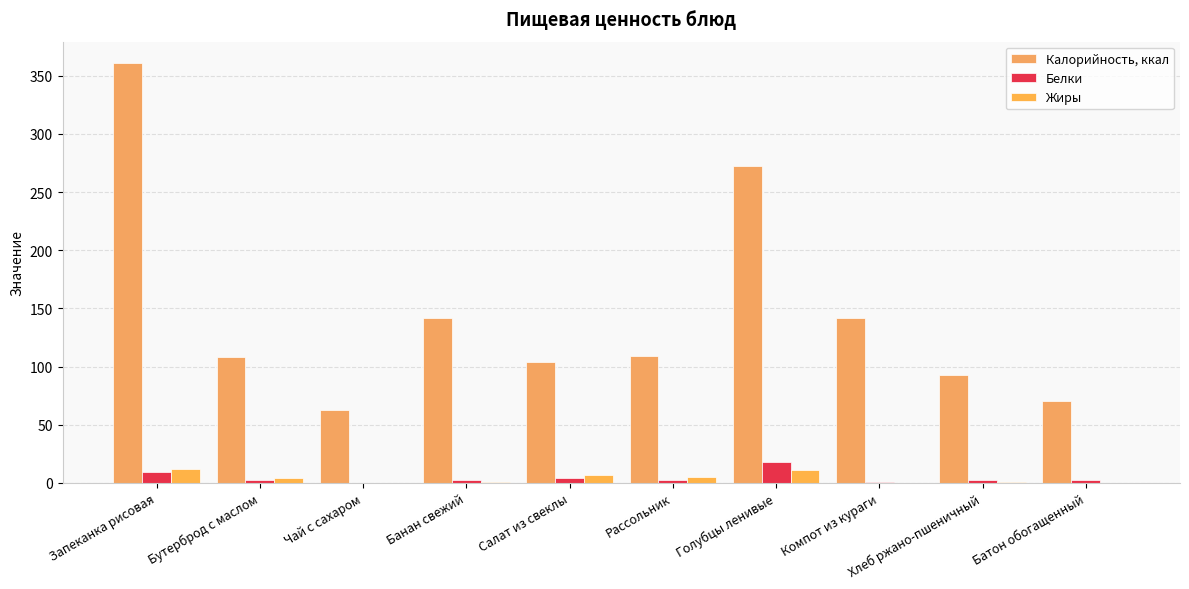

Which category has the highest value in the Белки series?

Голубцы ленивые